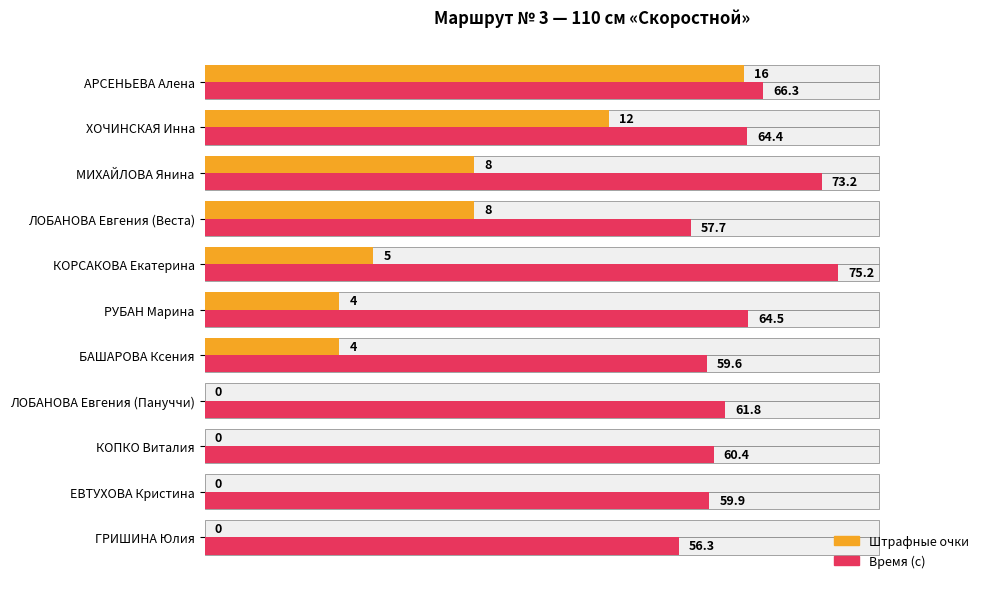

Rank the series by their maximum value, from highest to lowest.

Время (с), Штрафные очки